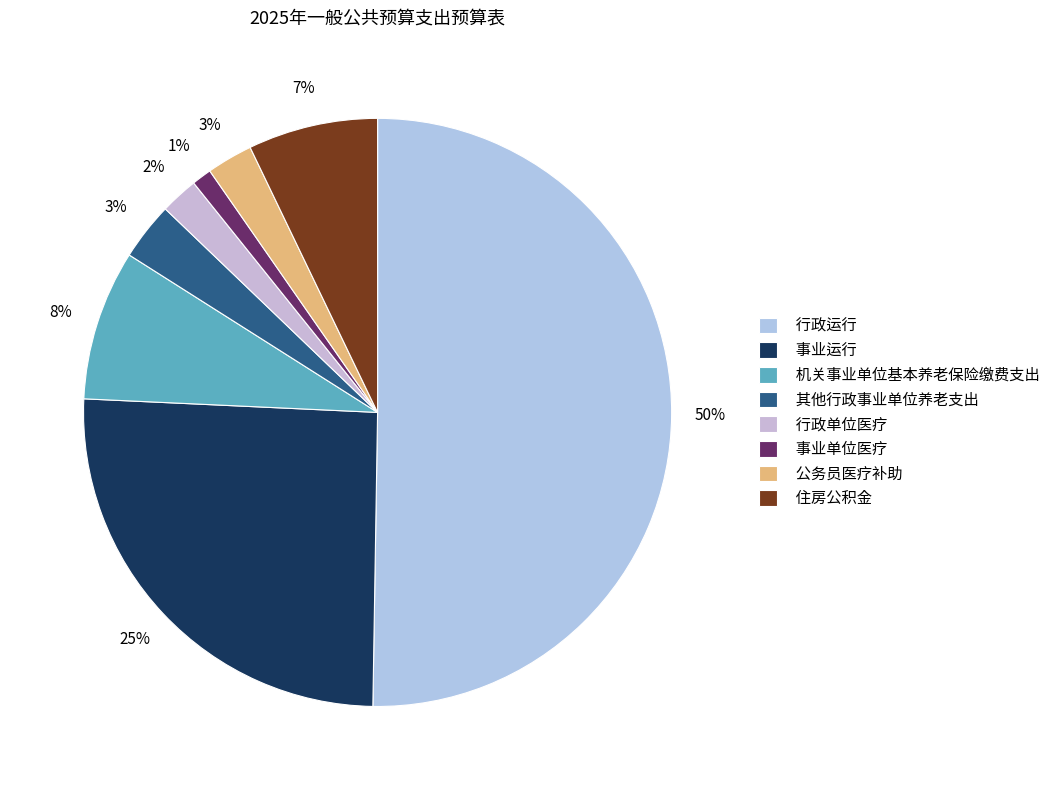

Rank the categories by value from highest to lowest.

行政运行, 事业运行, 机关事业单位基本养老保险缴费支出, 住房公积金, 其他行政事业单位养老支出, 公务员医疗补助, 行政单位医疗, 事业单位医疗